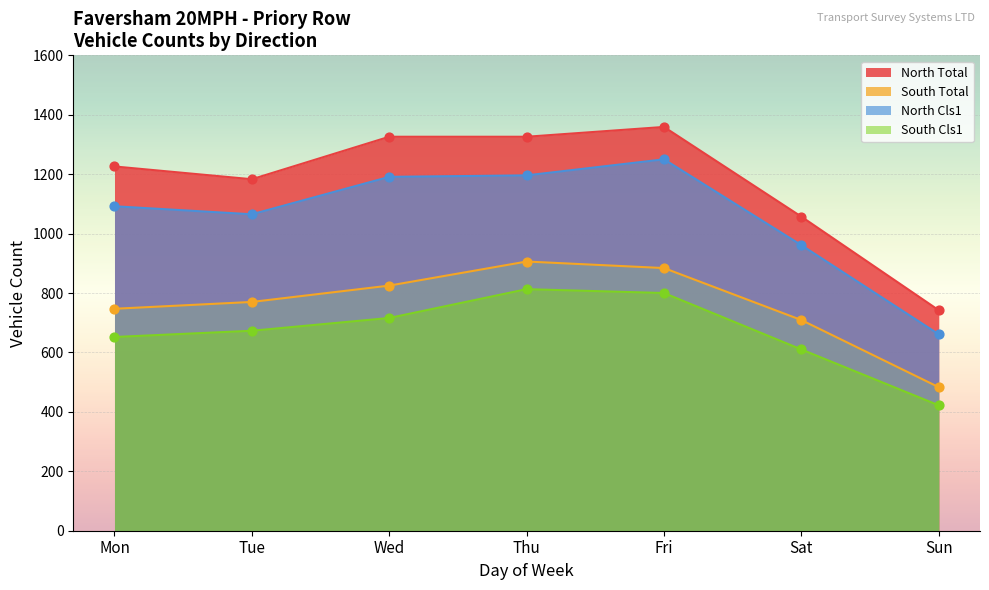

At which category is the sum across all series the highest?

Fri